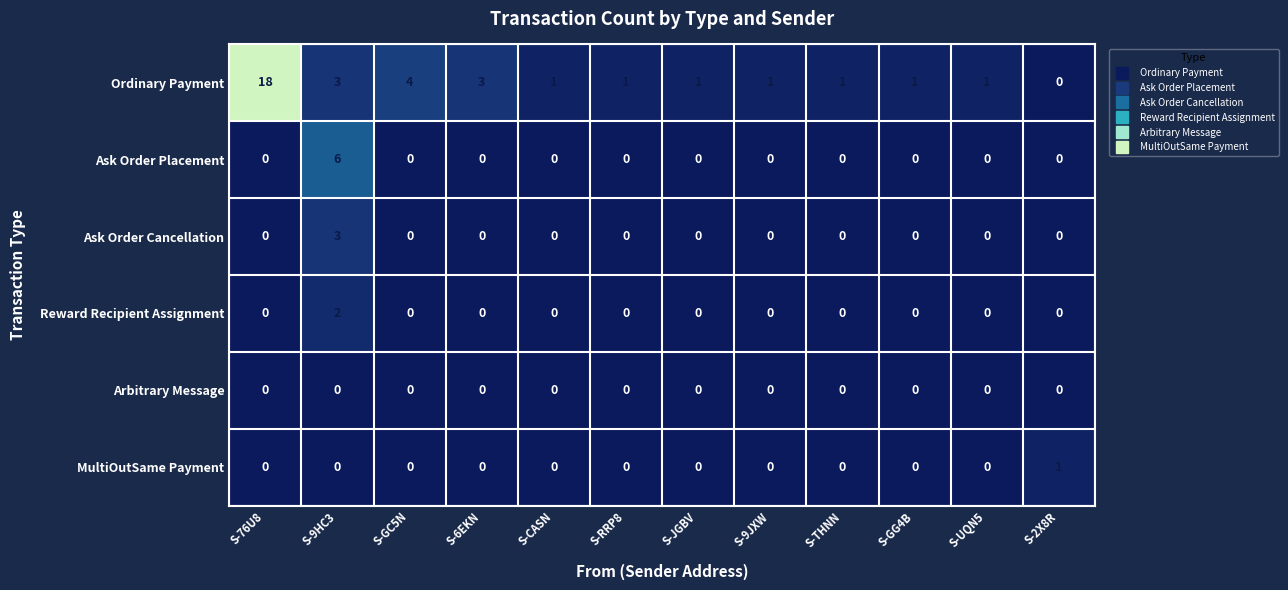

True or false: Ask Order Placement has a value of 4 at S-6EKN.

False